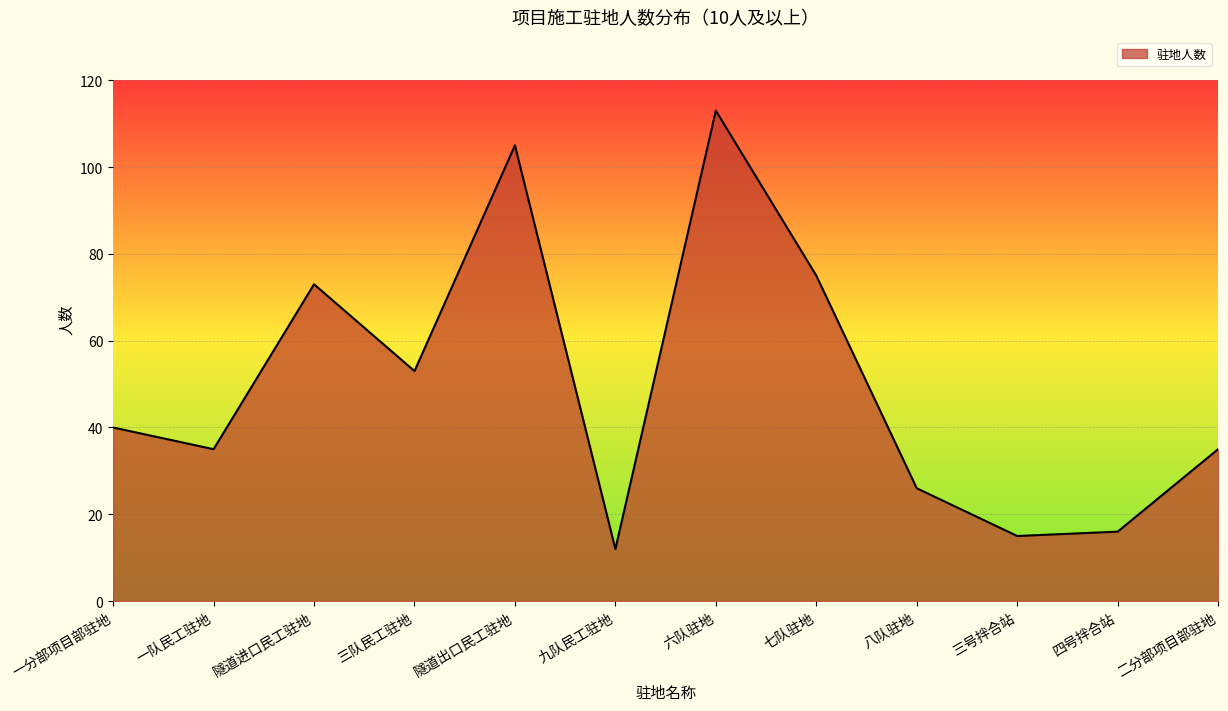

The value at 六队驻地 is 41. True or false?

False